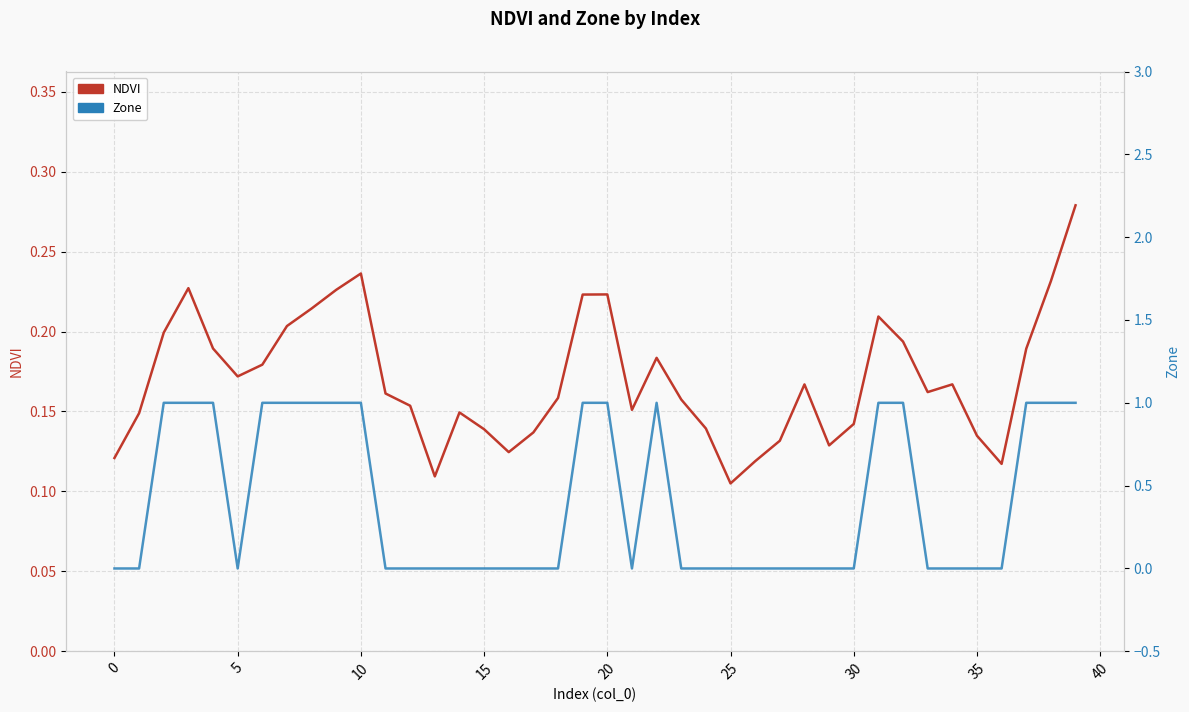

Reading left to right, list all the values displayed in this chart.

NDVI: 0.1	0.1	0.2	0.2	0.2	0.2	0.2	0.2	0.2	0.2	0.2	0.2	0.2	0.1	0.1	0.1	0.1	0.1	0.2	0.2	0.2	0.2	0.2	0.2	0.1	0.1	0.1	0.1	0.2	0.1	0.1	0.2	0.2	0.2	0.2	0.1	0.1	0.2	0.2	0.3
Zone: 0.0	0.0	1.0	1.0	1.0	0.0	1.0	1.0	1.0	1.0	1.0	0.0	0.0	0.0	0.0	0.0	0.0	0.0	0.0	1.0	1.0	0.0	1.0	0.0	0.0	0.0	0.0	0.0	0.0	0.0	0.0	1.0	1.0	0.0	0.0	0.0	0.0	1.0	1.0	1.0